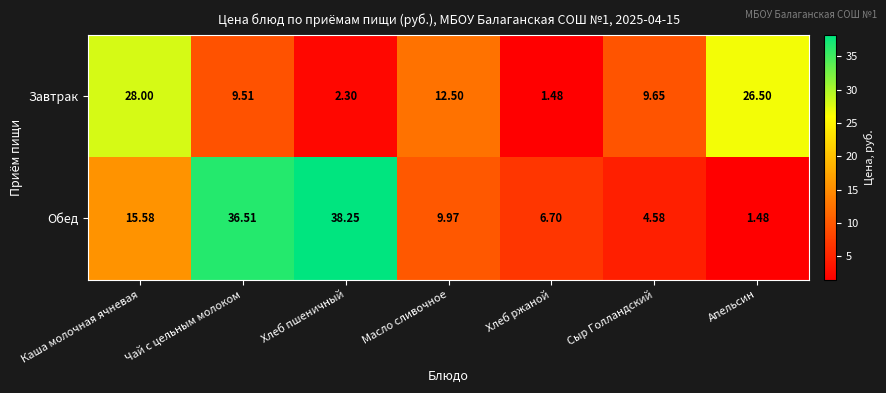

Which series has the largest range (max minus min)?

Обед